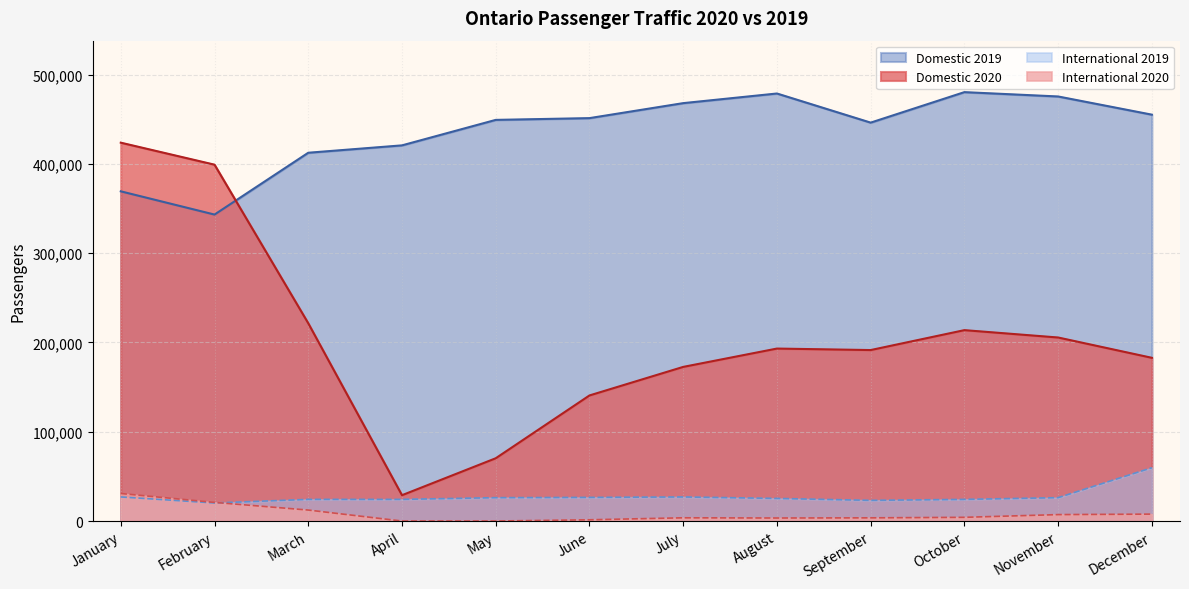

The value of International 2019 at December is 59703. True or false?

True